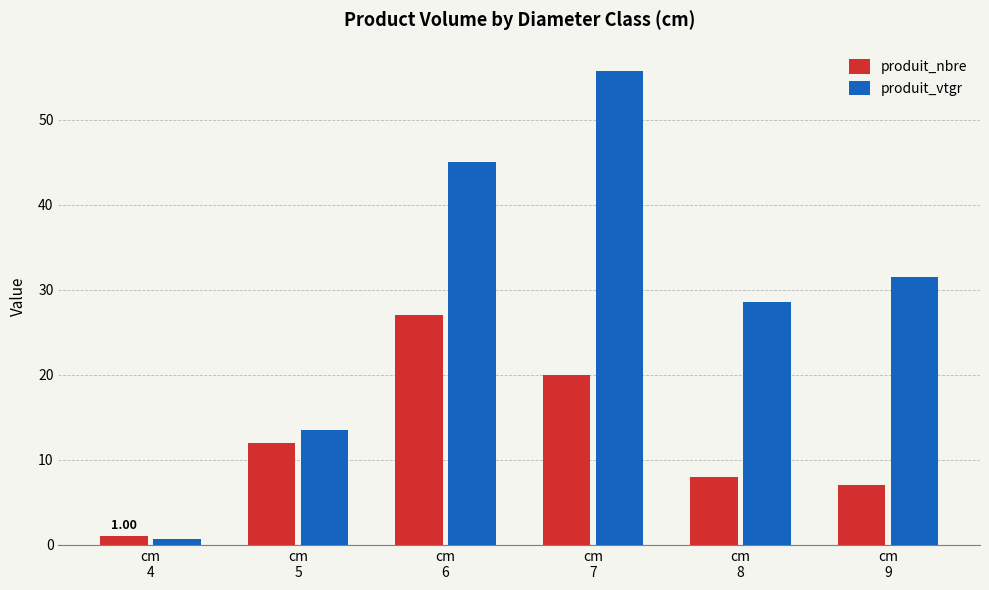

How many values in the produit_vtgr series exceed 31?

3